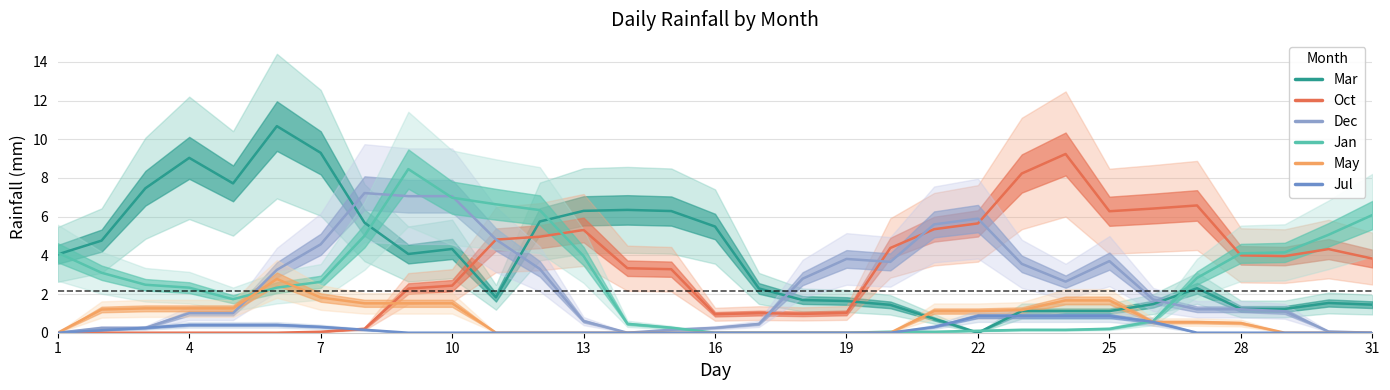

Reading left to right, list all the values displayed in this chart.

Mar: 4.0	4.8	7.5	9.0	7.7	10.7	9.3	5.7	4.1	4.3	1.8	5.8	6.3	6.3	6.3	5.5	2.3	1.7	1.6	1.4	0.7	0.0	1.1	1.1	1.1	1.5	2.3	1.2	1.2	1.5	1.4
Oct: 0.0	0.0	0.0	0.0	0.0	0.0	0.1	0.2	2.3	2.4	4.8	5.0	5.3	3.3	3.3	1.0	1.0	1.0	1.0	4.4	5.4	5.7	8.2	9.2	6.3	6.4	6.6	4.0	4.0	4.3	3.8
Dec: 0.0	0.2	0.2	1.0	1.0	3.2	4.6	7.2	7.1	7.1	4.8	3.3	0.6	0.0	0.2	0.3	0.5	2.8	3.8	3.7	5.6	5.9	3.6	2.6	3.7	1.7	1.2	1.2	1.1	0.1	0.0
Jan: 4.1	3.1	2.5	2.3	1.7	2.3	2.6	5.0	8.5	7.0	6.6	6.3	4.0	0.5	0.3	0.0	0.0	0.0	0.0	0.1	0.1	0.1	0.1	0.1	0.2	0.6	2.8	4.1	4.2	5.1	6.1
May: 0.0	1.2	1.3	1.3	1.3	2.8	1.8	1.5	1.5	1.5	0.0	0.0	0.0	0.0	0.0	0.0	0.0	0.0	0.0	0.0	1.1	1.1	1.2	1.7	1.7	0.6	0.6	0.5	0.0	0.0	0.0
Jul: 0.0	0.1	0.3	0.4	0.4	0.4	0.3	0.2	0.0	0.0	0.0	0.0	0.0	0.0	0.0	0.0	0.0	0.0	0.0	0.0	0.3	0.9	0.9	0.9	0.9	0.6	0.0	0.0	0.0	0.0	0.0